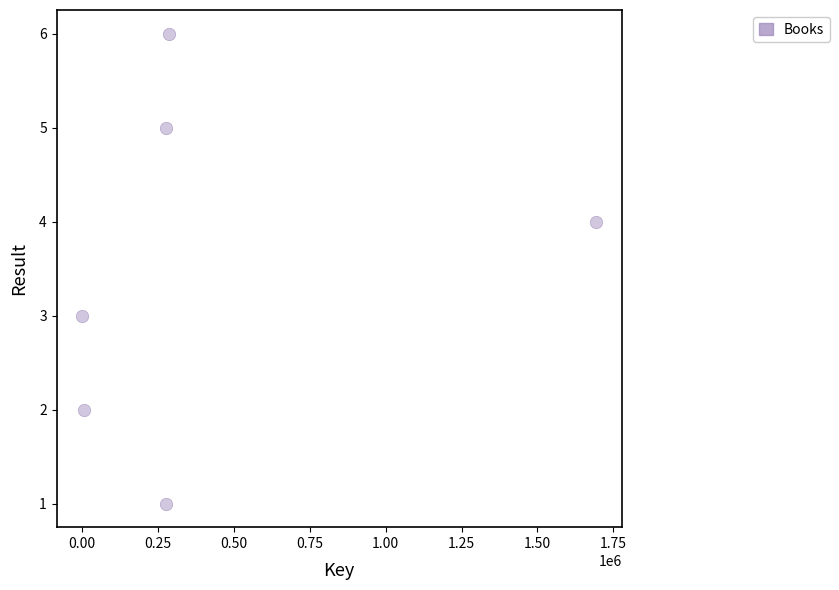

What is the range of Y values (max minus min)?

5